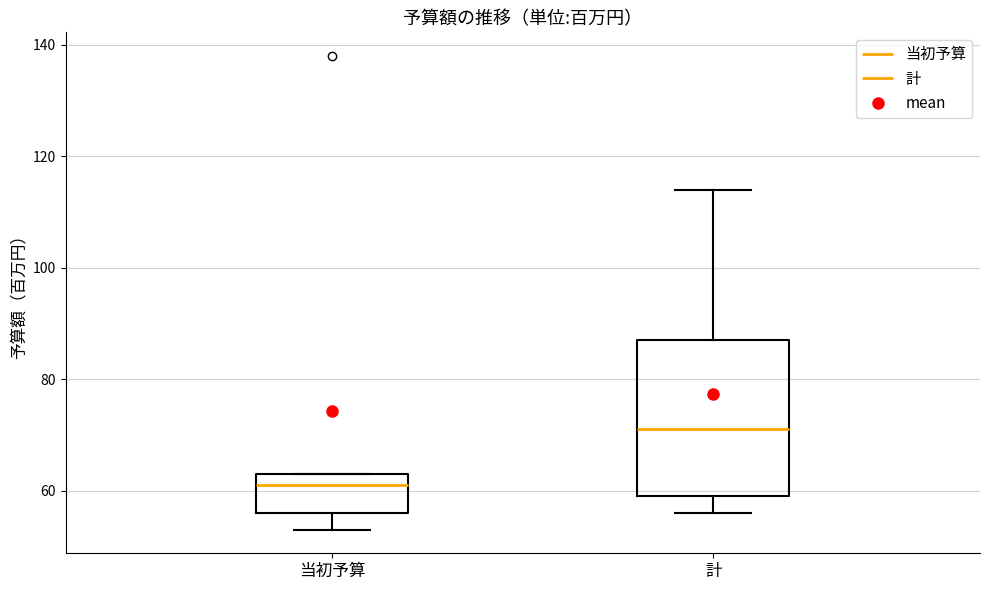

Reading left to right, read every box against the y-axis: the position of its median line, the range the box covers, and the ends of its whiskers. The values are not printed on the chart, so give them approximately, as read against the axis.

当初予算: median 62, box 56 to 64, whiskers 54 to 64
計: median 72, box 60 to 88, whiskers 56 to 114